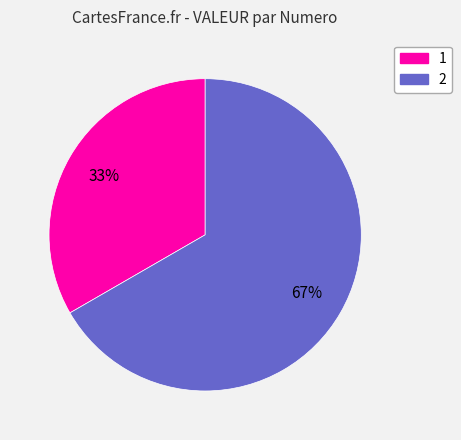

What is the largest slice in the pie chart?

2